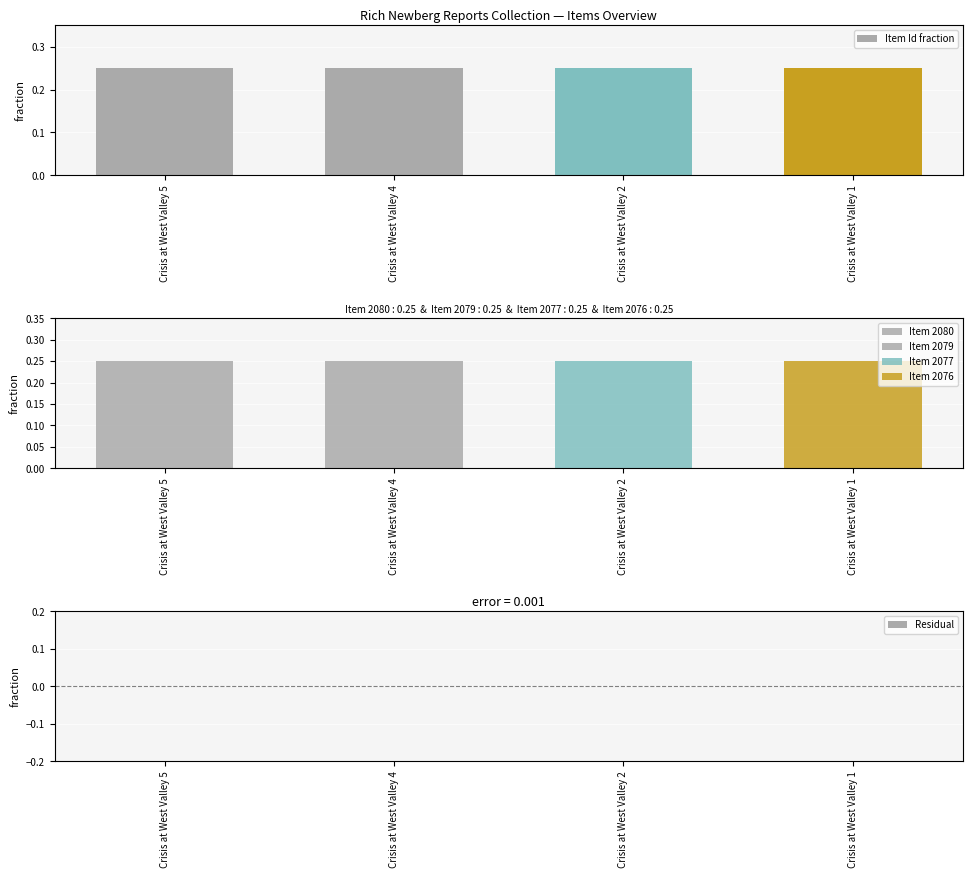

What are all the series names shown in the legend?

Item Id fraction, Item 2080, Item 2079, Item 2077, Item 2076, Residual